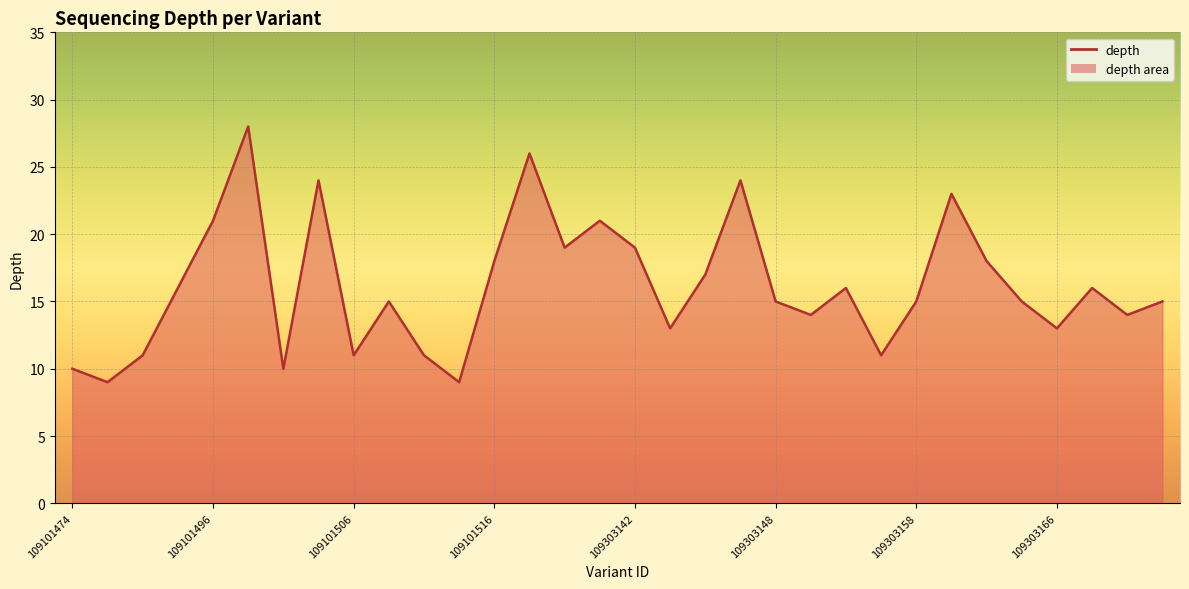

What is the minimum value shown in the chart?

9